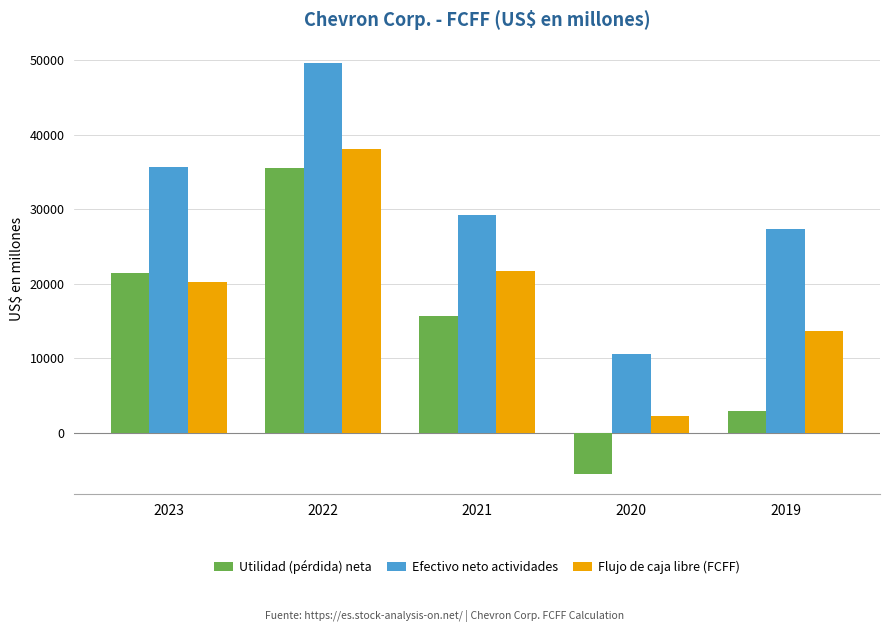

List the labels in order of Utilidad (pérdida) neta value, smallest first.

2020, 2019, 2021, 2023, 2022